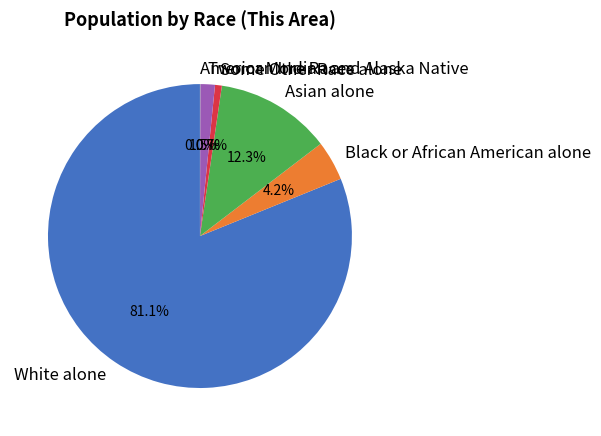

Is the sum of Some Other Race alone and White alone greater than half?

Yes